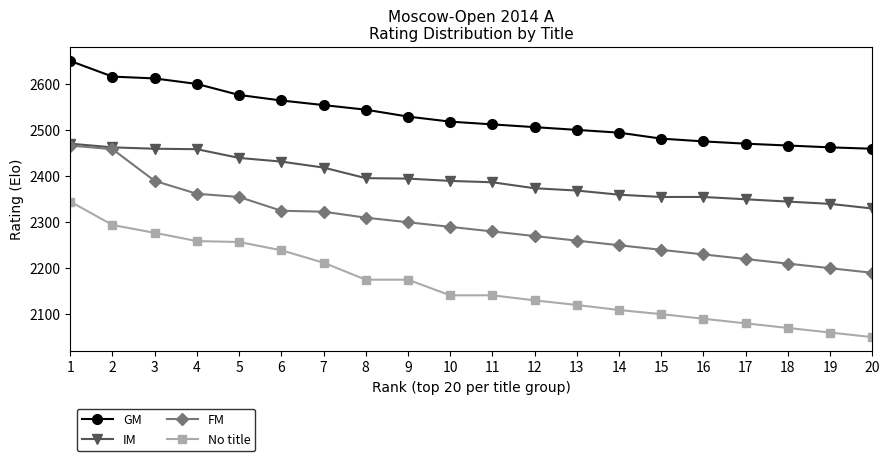

Between 1 and 6, which series saw the biggest shift?

FM